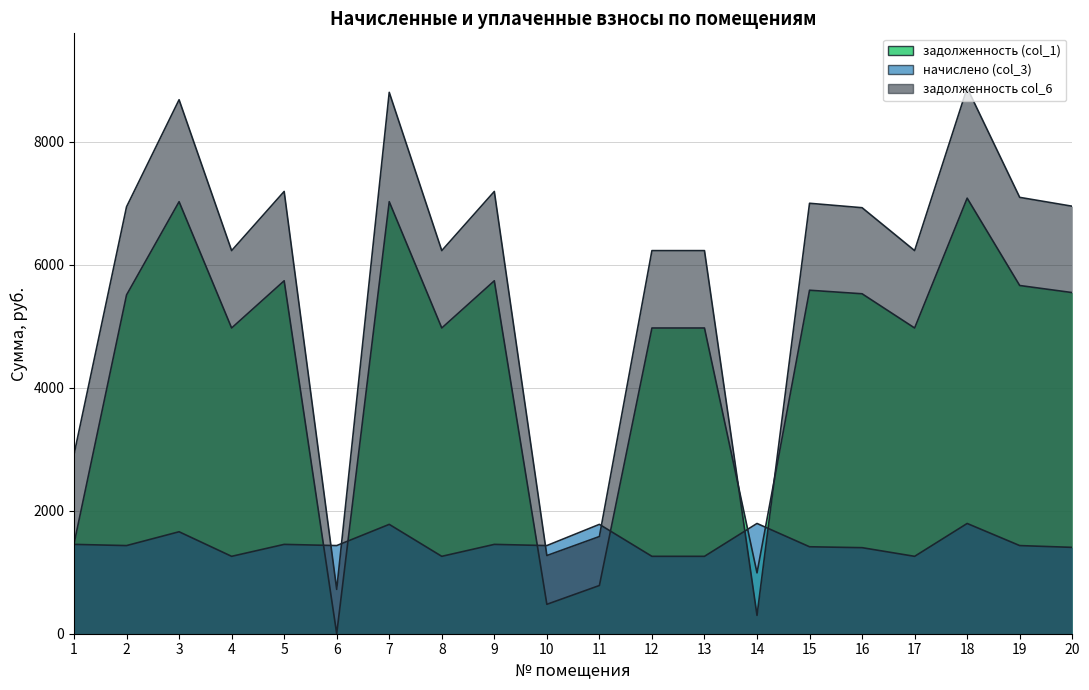

Between 3 and 13, which series saw the biggest shift?

задолженность col_6